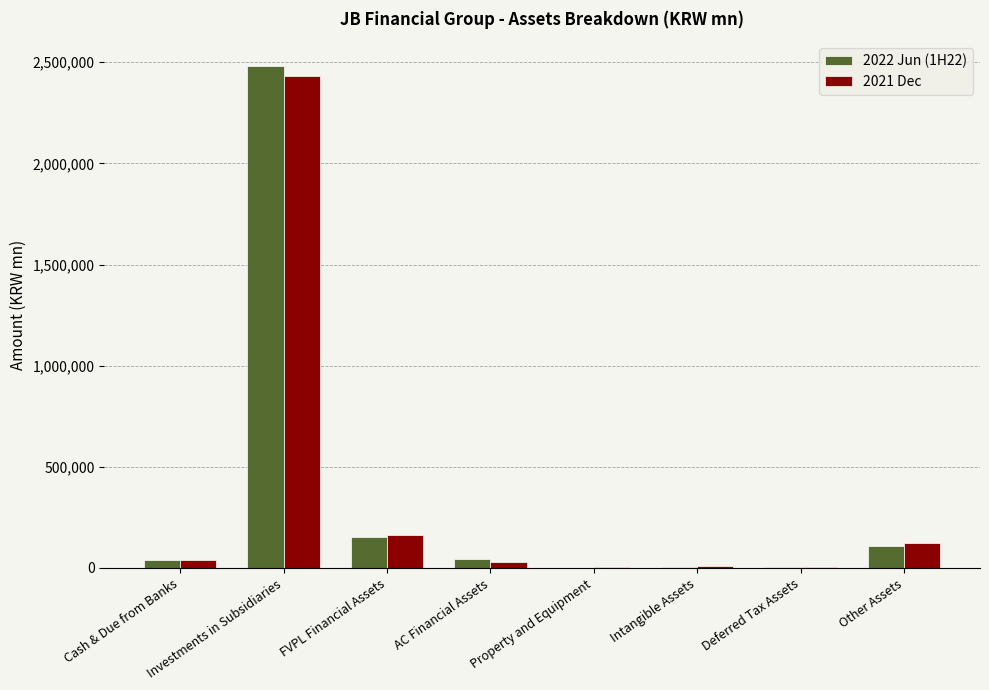

Are the bars horizontal?

No